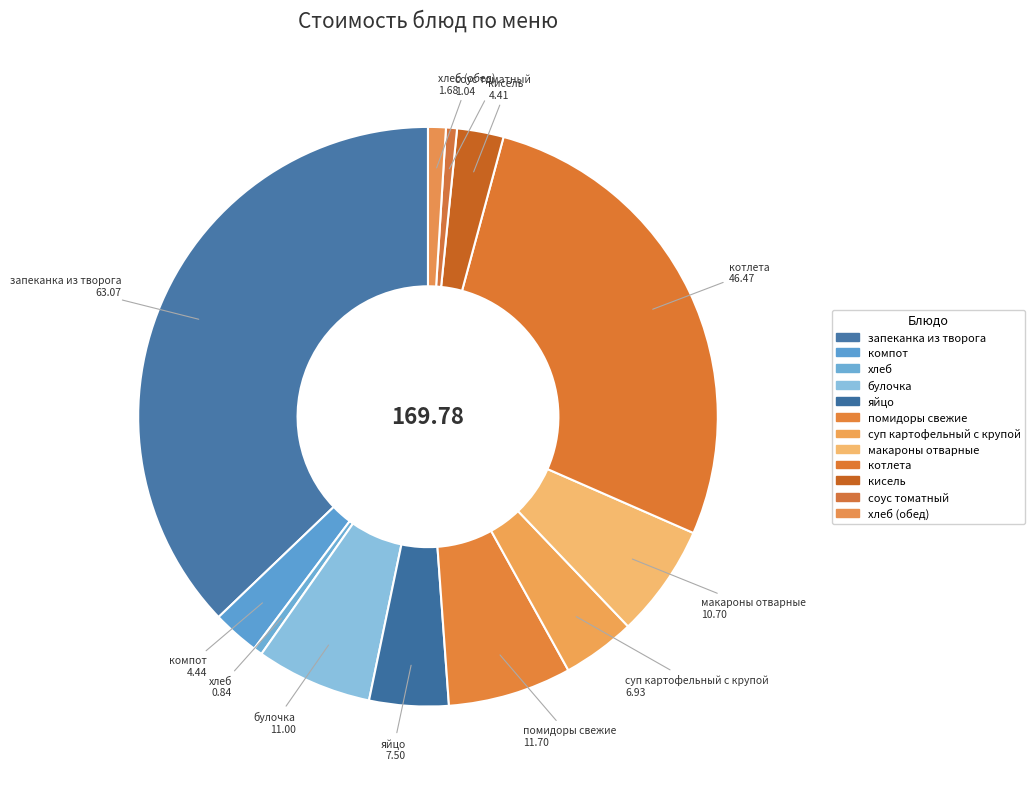

How many segments does this pie chart have?

12